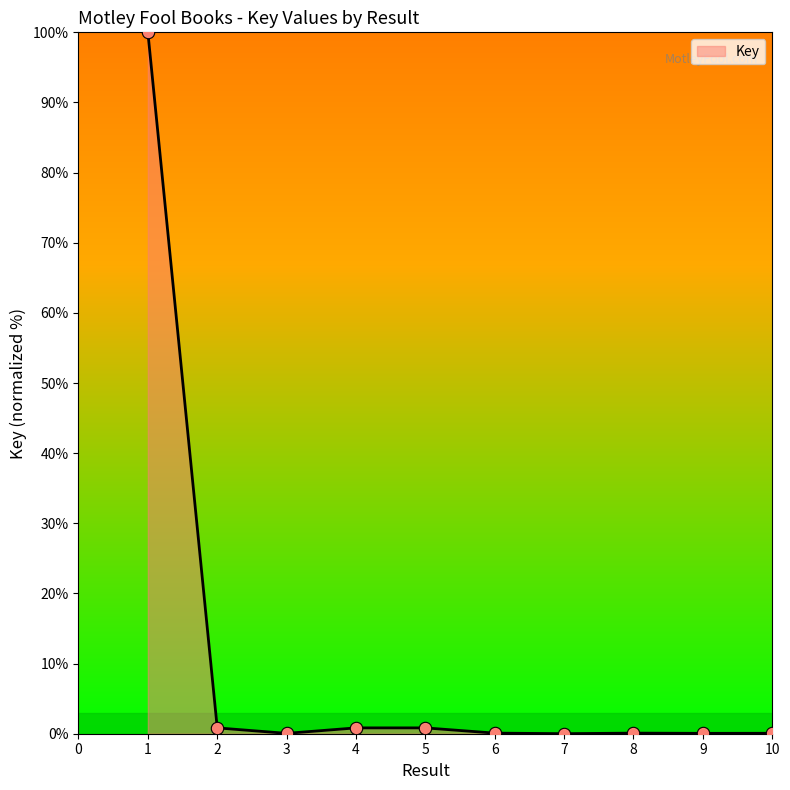

What is the maximum value shown in the chart?

100.0